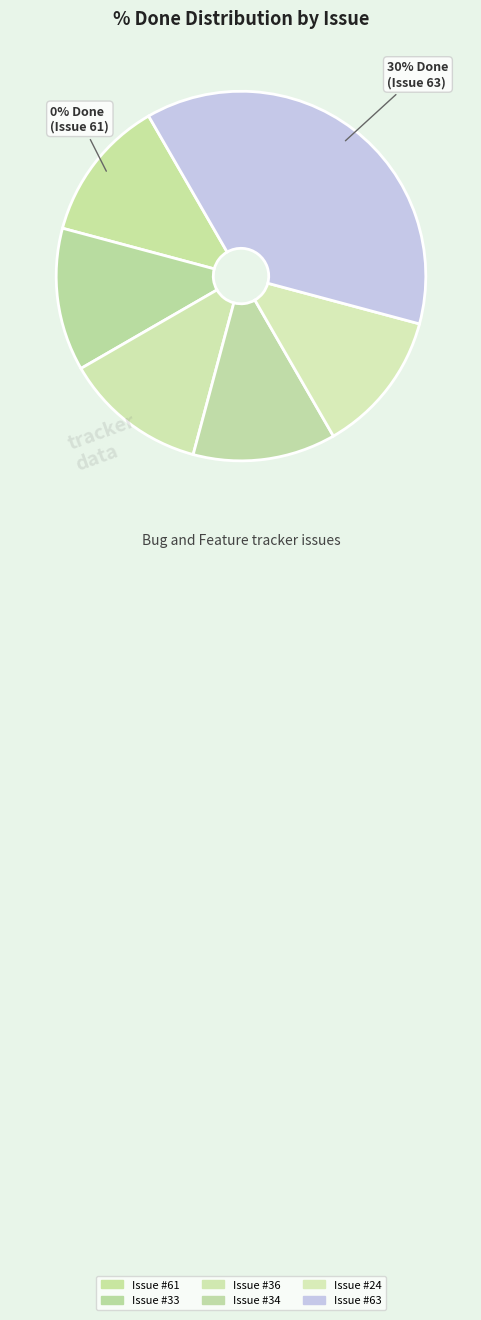

What is the largest slice in the pie chart?

63